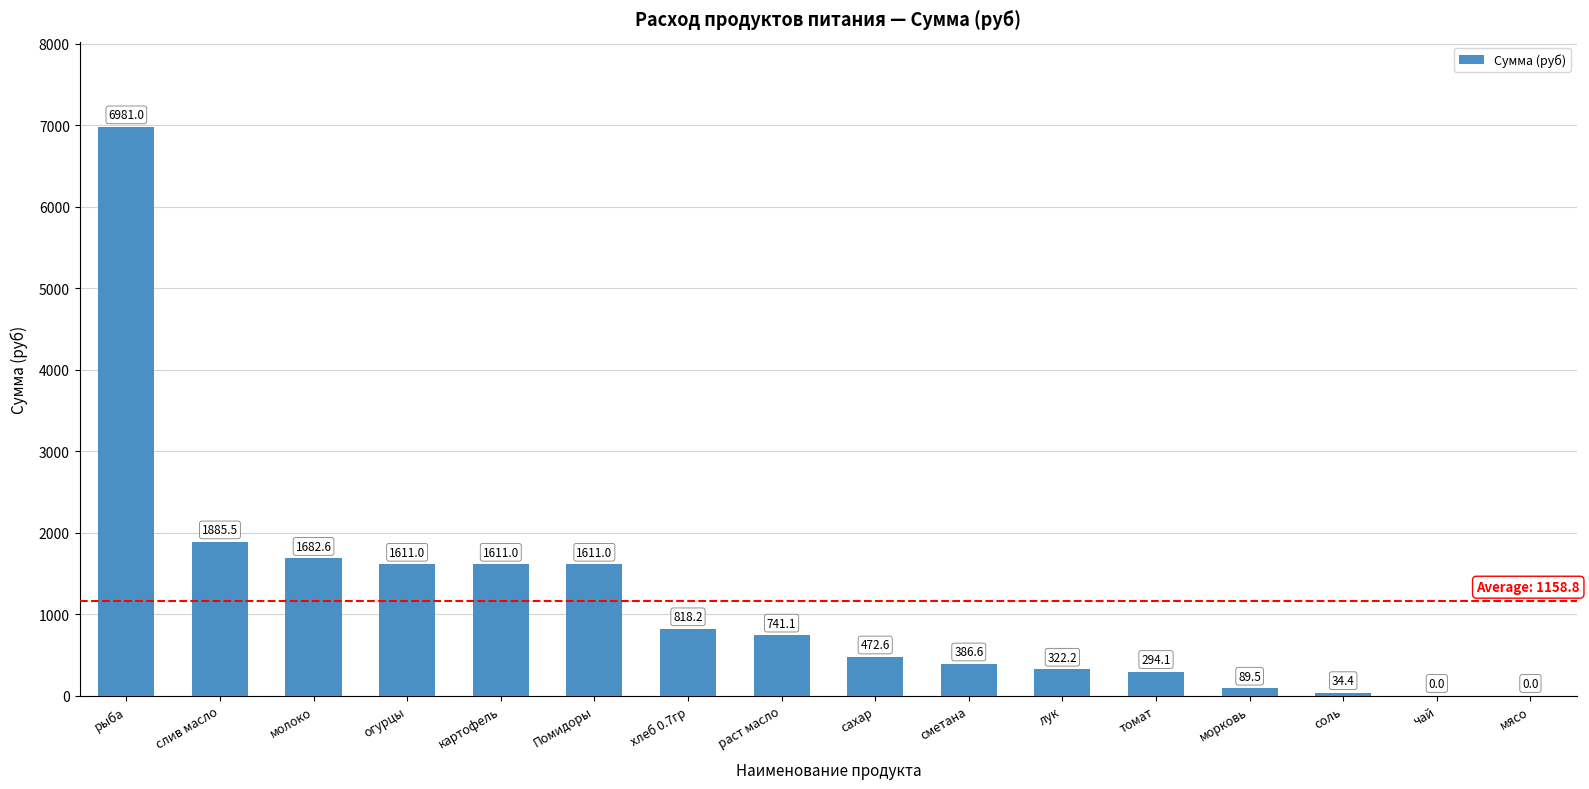

What is the approximate value at хлеб 0.7гр?

818.2